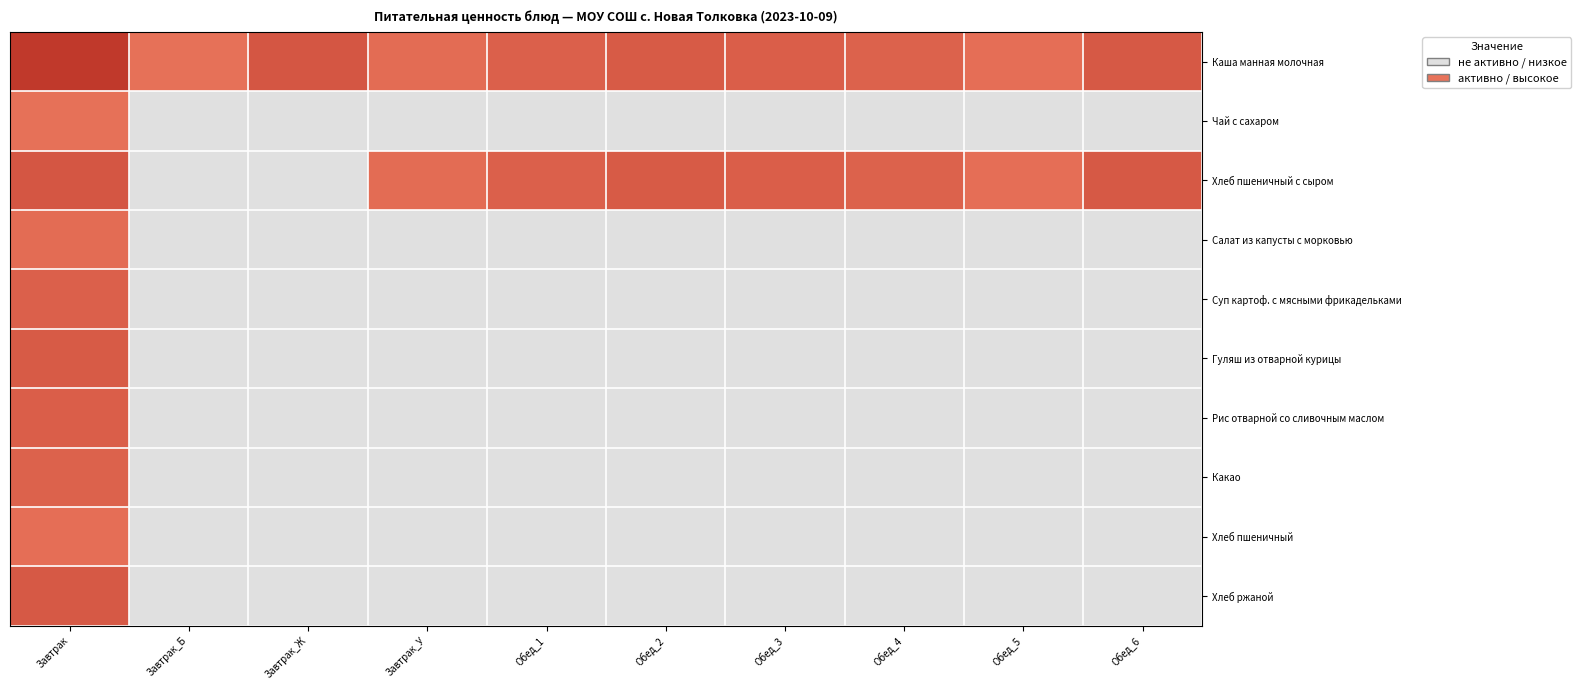

Which series has the widest spread of values?

Каша манная молочная